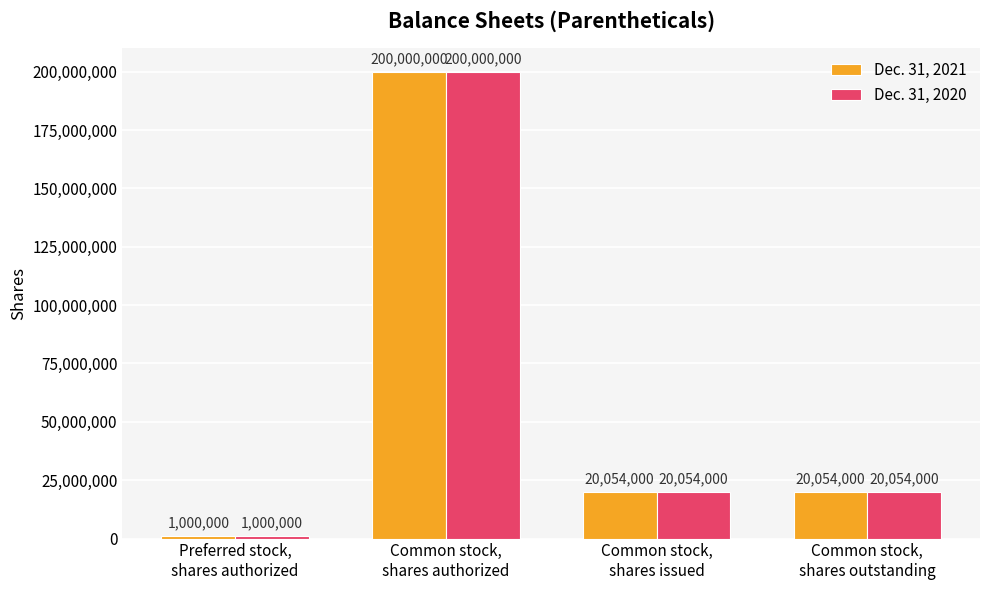

What is the average value of the Dec. 31, 2021 series?

60277000